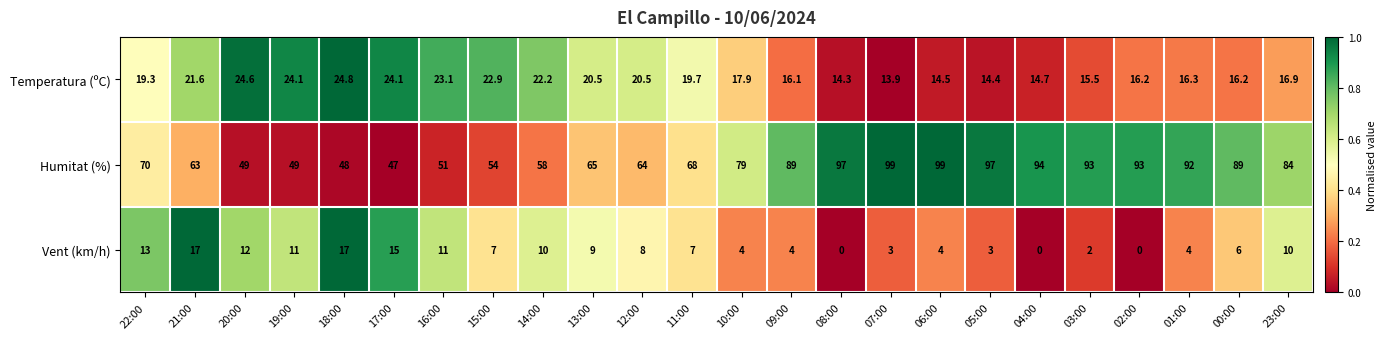

The value of Humitat (%) at 00:00 is 25.9. True or false?

False